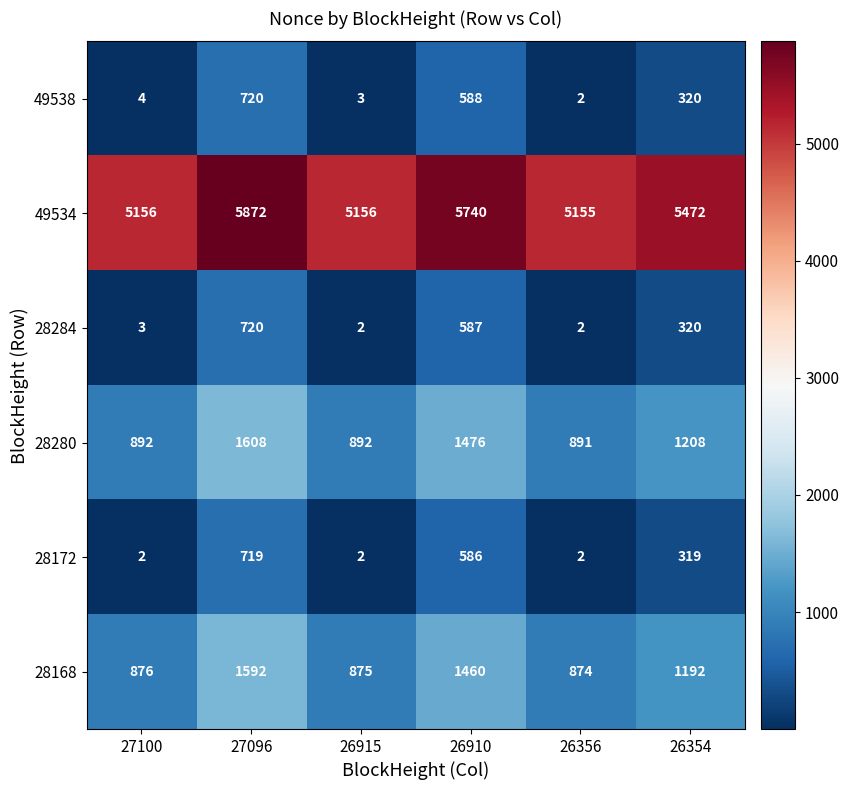

How many series are shown in this chart?

6